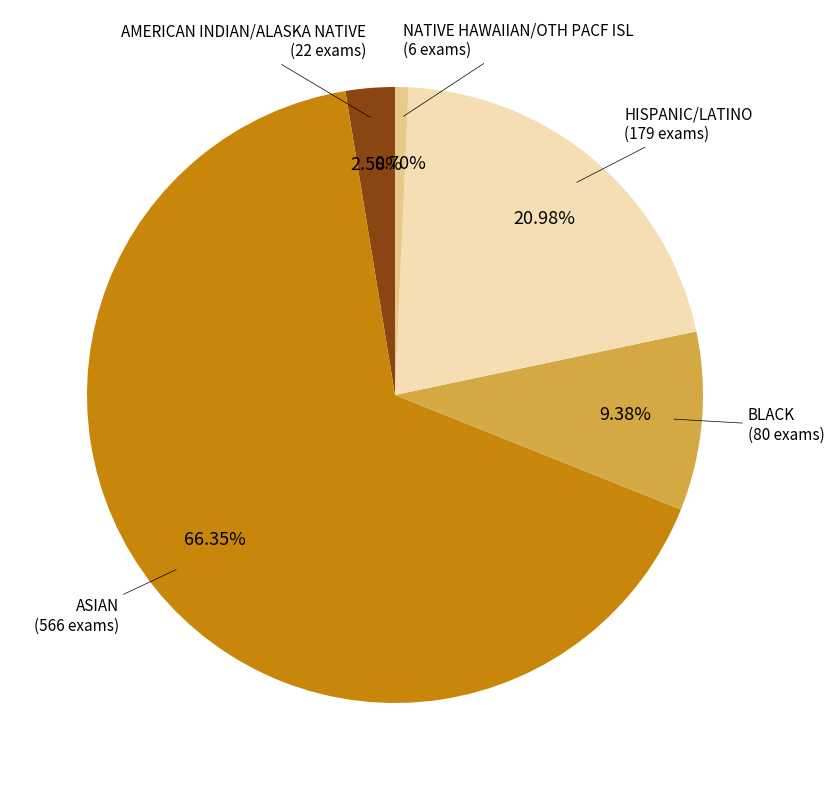

Is there a majority slice in this chart?

Yes